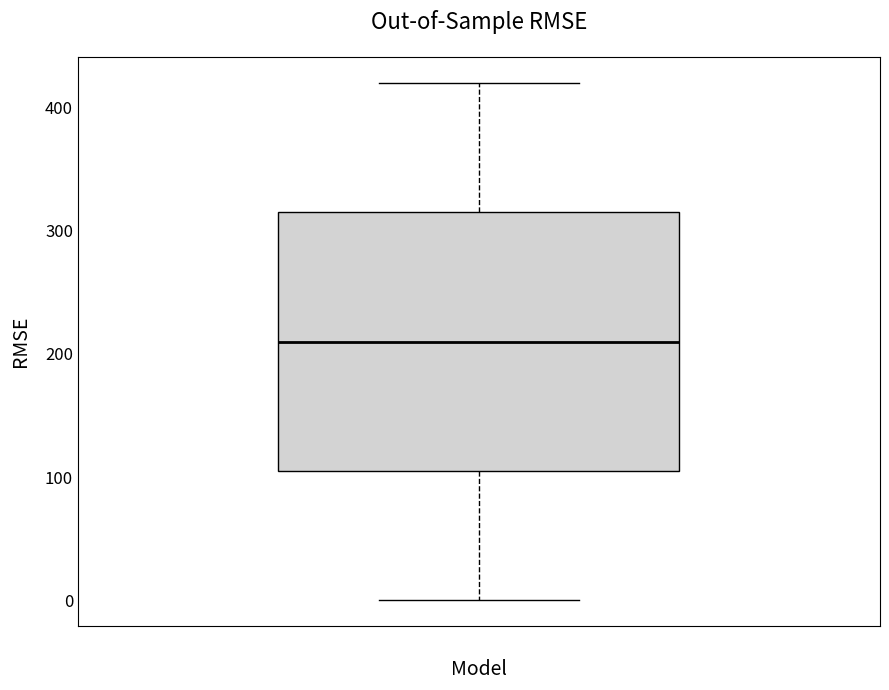

Transcribe this box plot: give where the median line is, the range the box spans, and where the two whiskers end, as read against the y-axis. The values are not printed on the chart, so give them approximately, as read against the axis.

median 210, box 110 to 320, whiskers 0 to 420